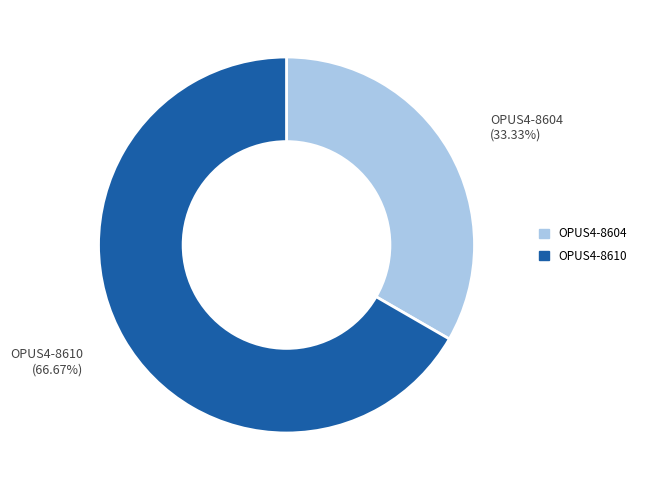

To the nearest percent, what percentage of the pie is OPUS4-8610?

67%